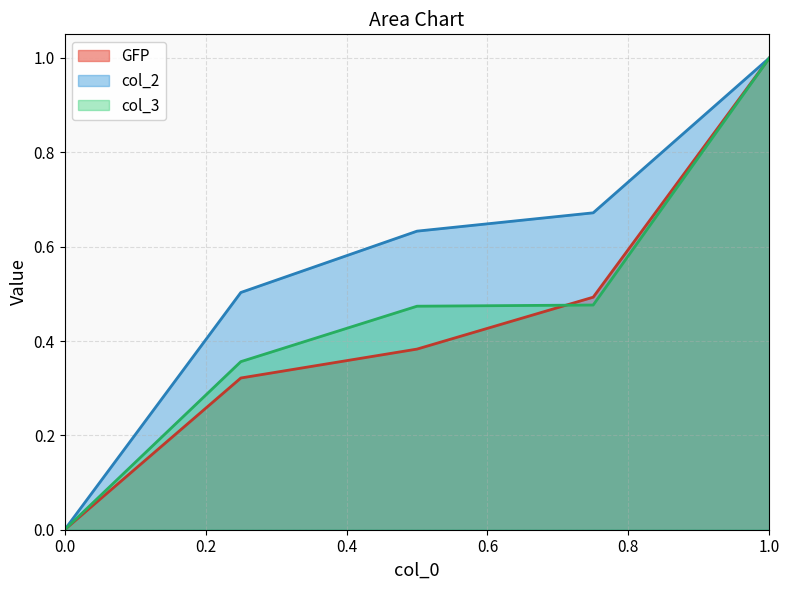

What is the sum of the col_2 values at 0.75 and 1.0?

1.7